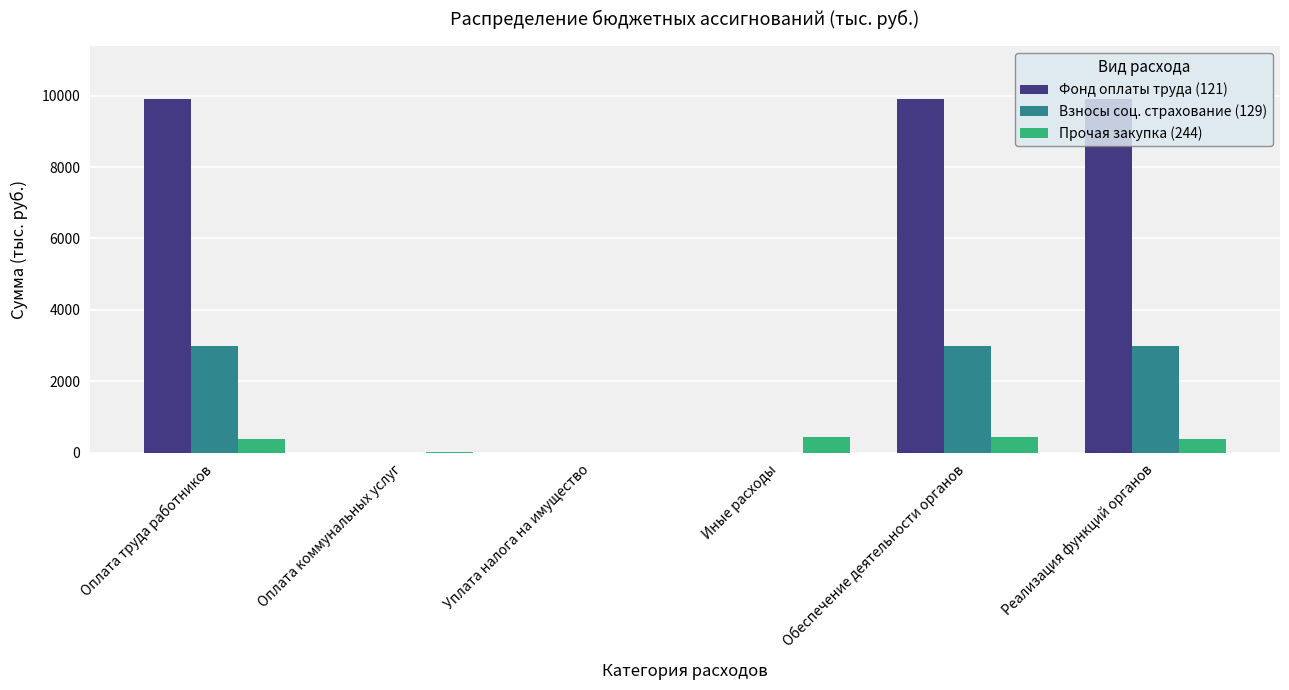

What are all the series names shown in the legend?

Фонд оплаты труда (121), Взносы соц. страхование (129), Прочая закупка (244)